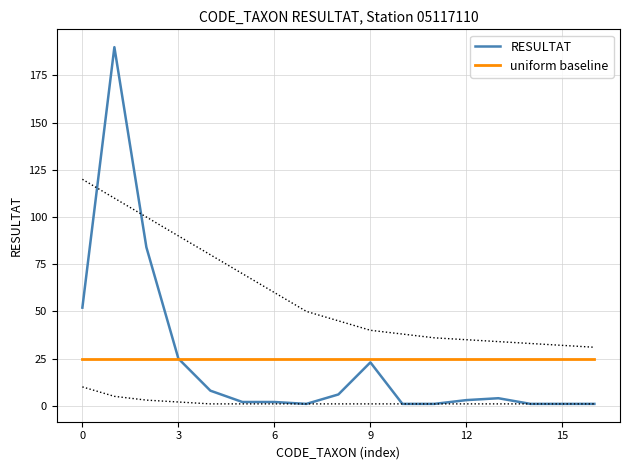

The value of uniform baseline at 3 is 38. True or false?

False